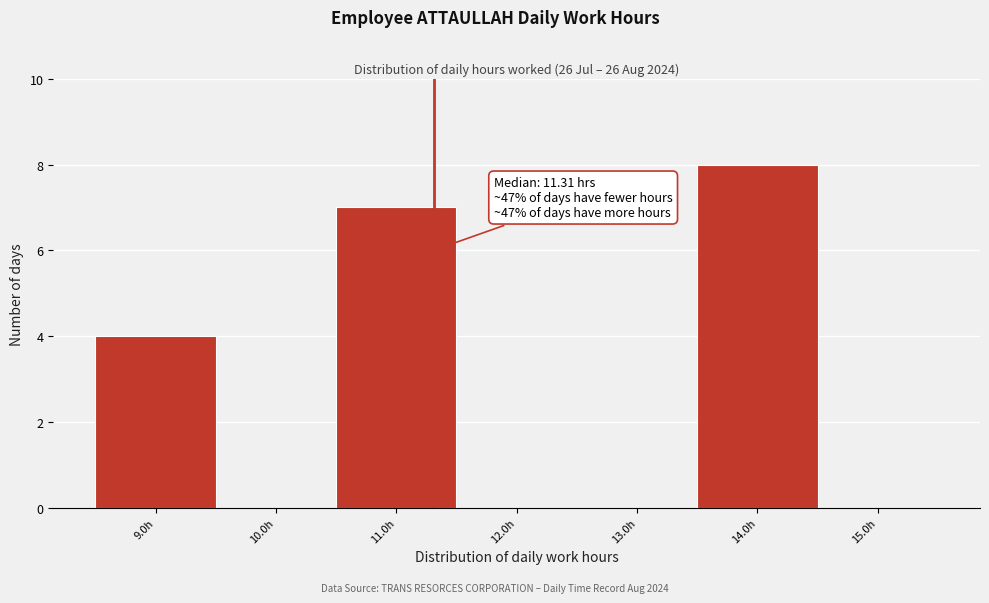

Over which range of the x-axis is the bar tallest?

13.5 to 14.5